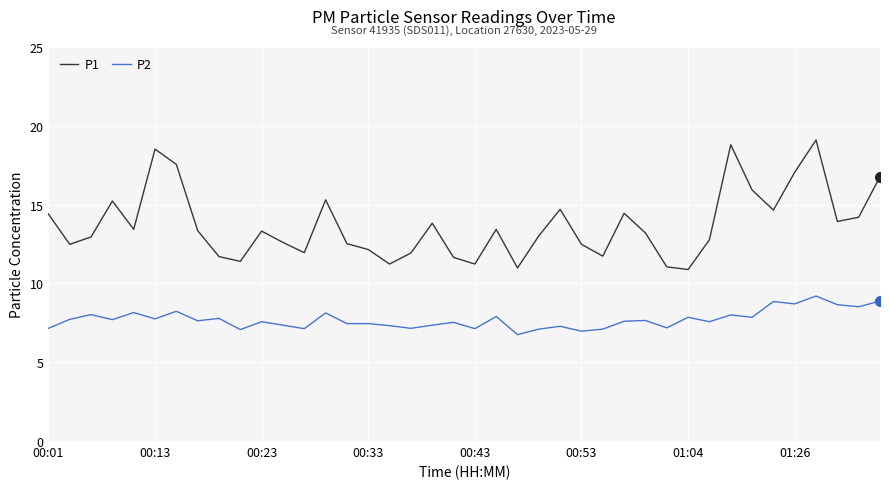

What is the maximum value for P2?

9.2